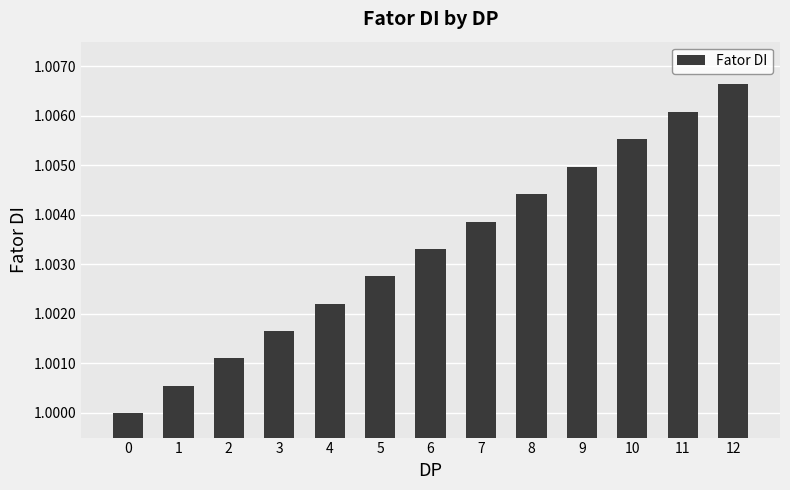

Which has a higher value, 11 or 3?

11